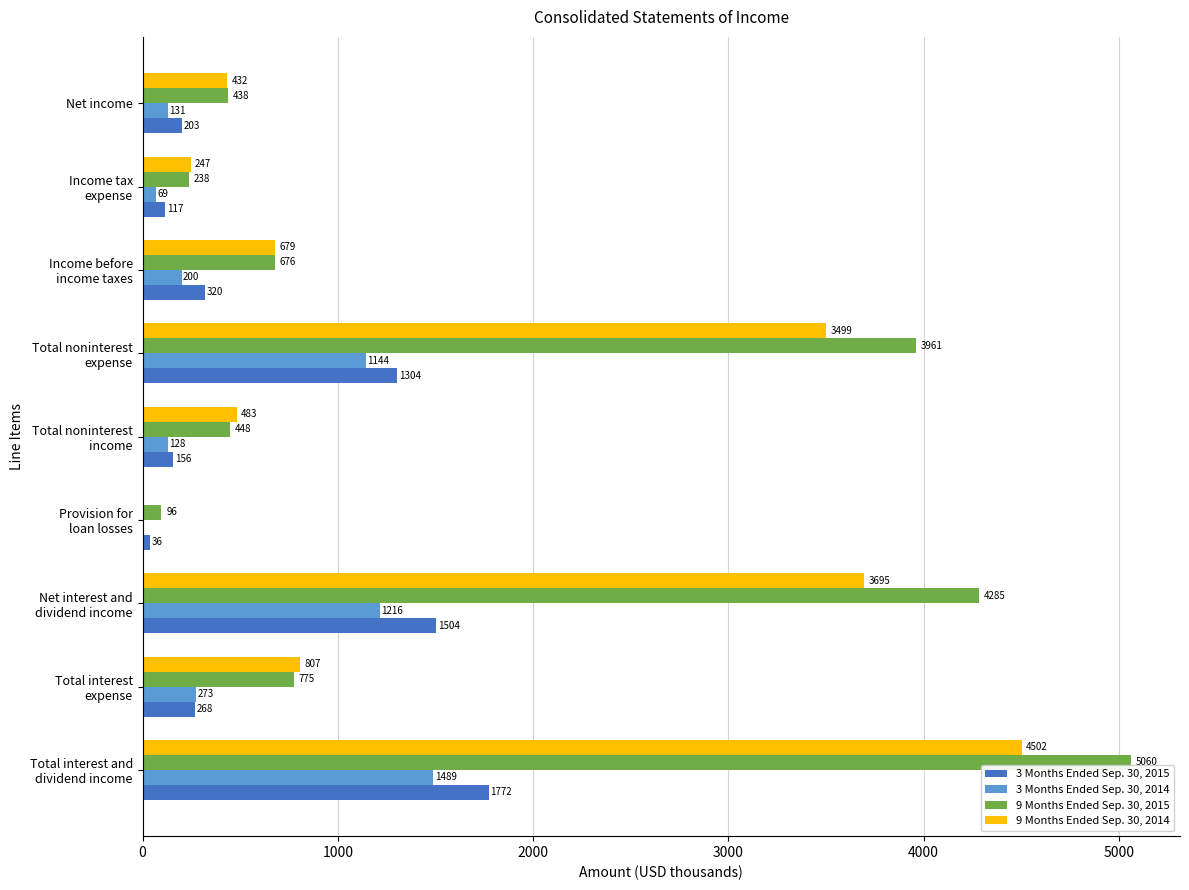

Which series has the largest total across all categories?

9 Months Ended Sep. 30, 2015